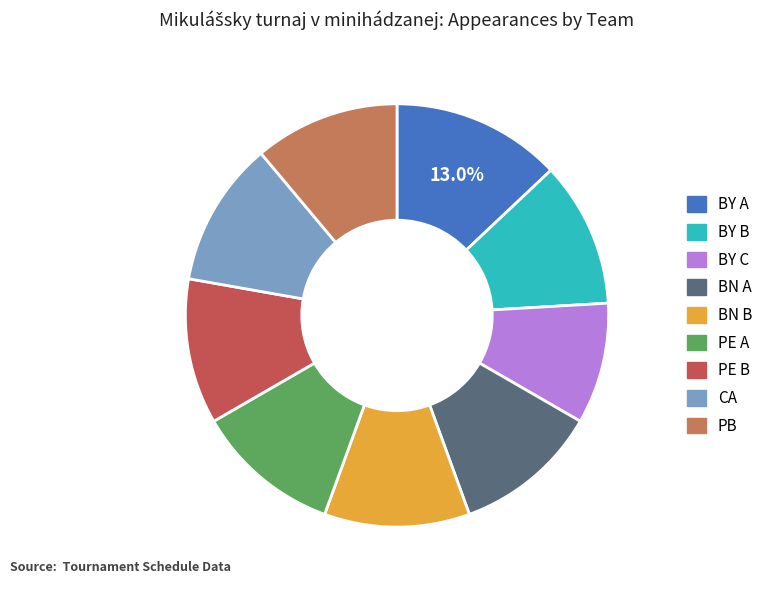

Does PB account for over 50% of the chart?

No